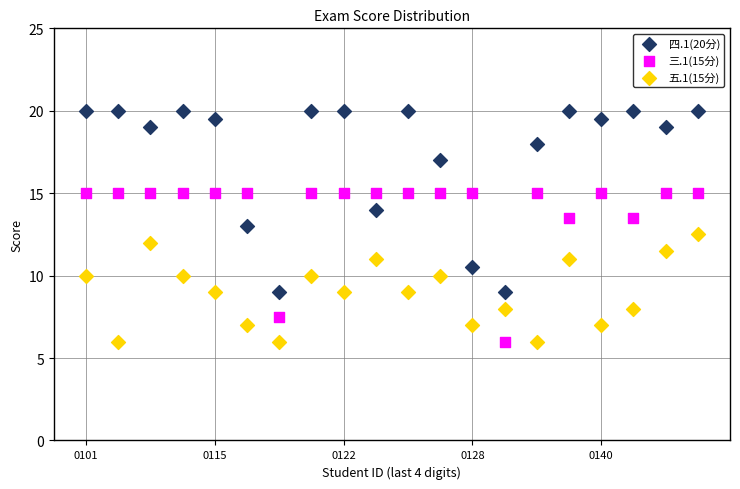

Which series has the largest Y range (max minus min)?

四.1(20分)